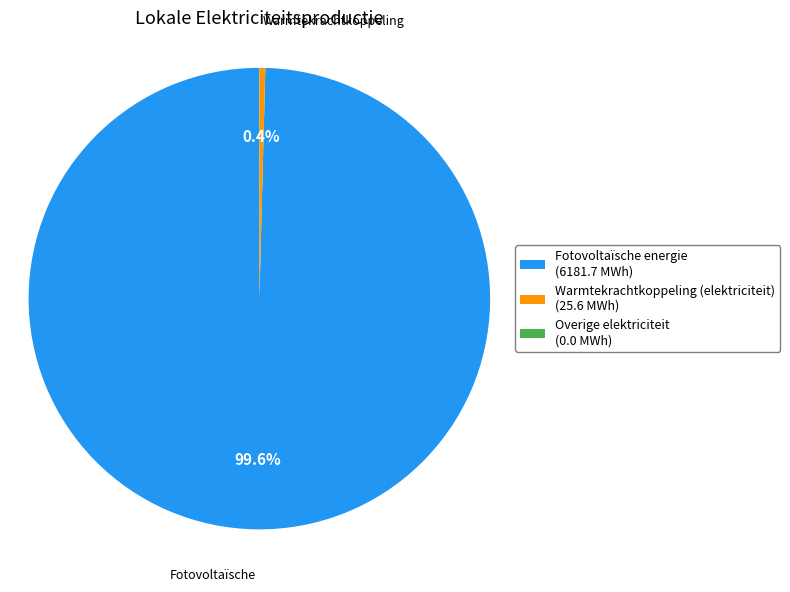

Which has a higher value, Fotovoltaïsche energie (6181.7 MWh) or Warmtekrachtkoppeling (elektriciteit) (25.6 MWh)?

Fotovoltaïsche energie (6181.7 MWh)